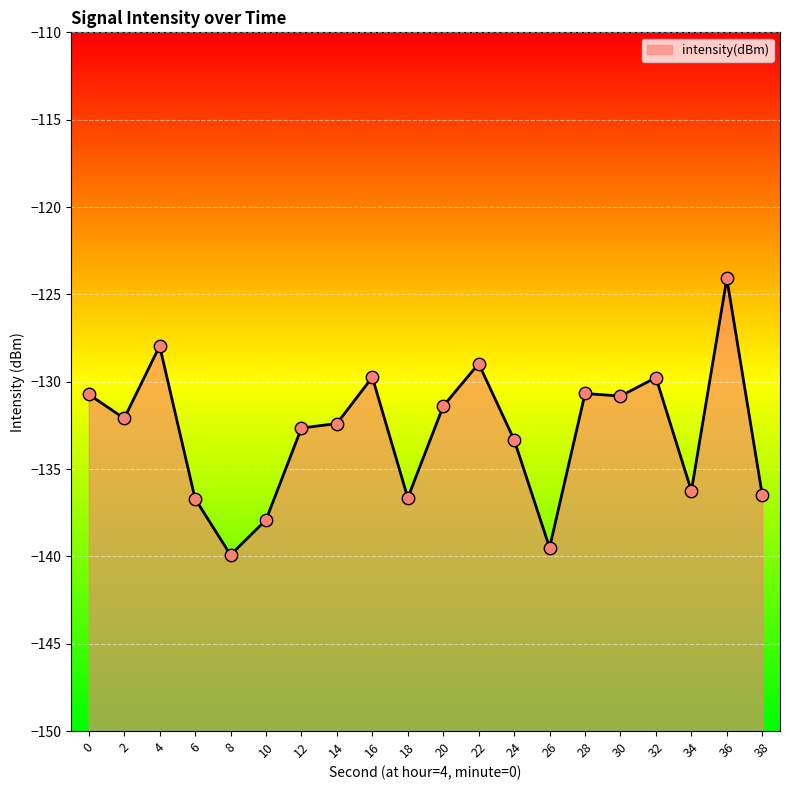

What is the change in value from 22 to 38?

-7.5